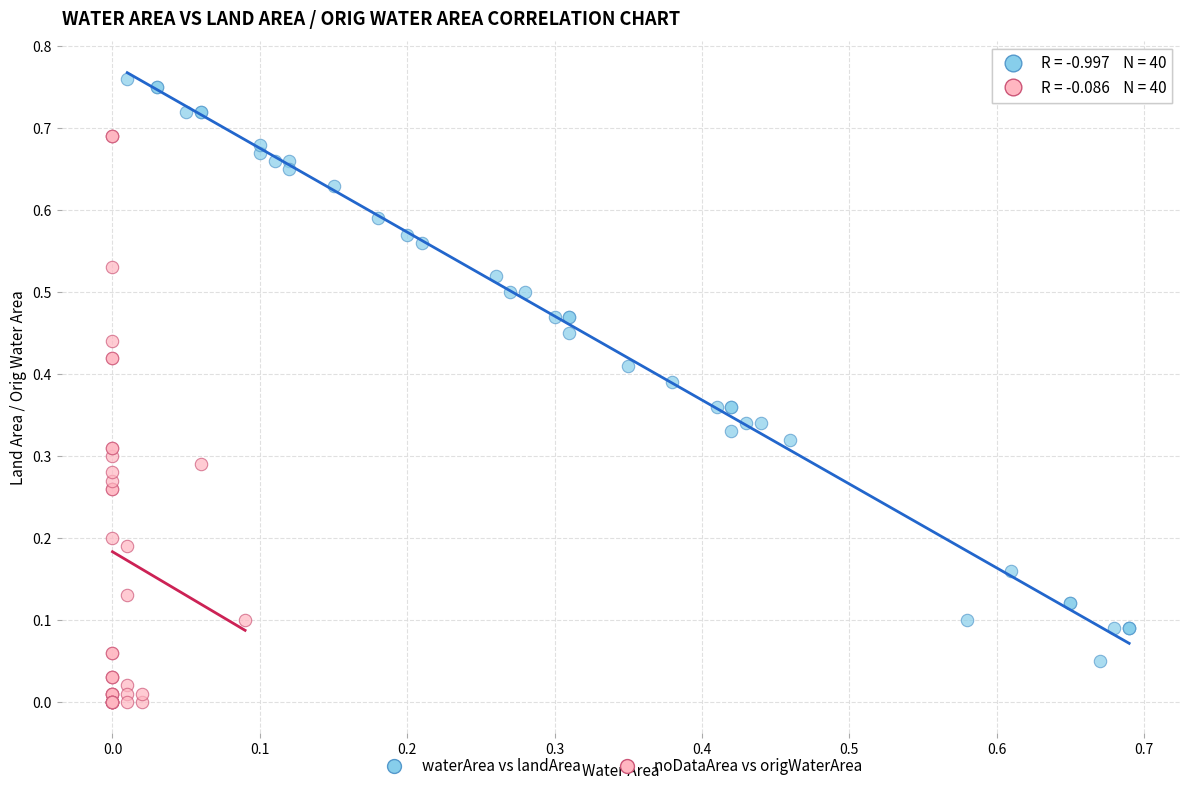

Which series has the largest Y range (max minus min)?

waterArea vs landArea